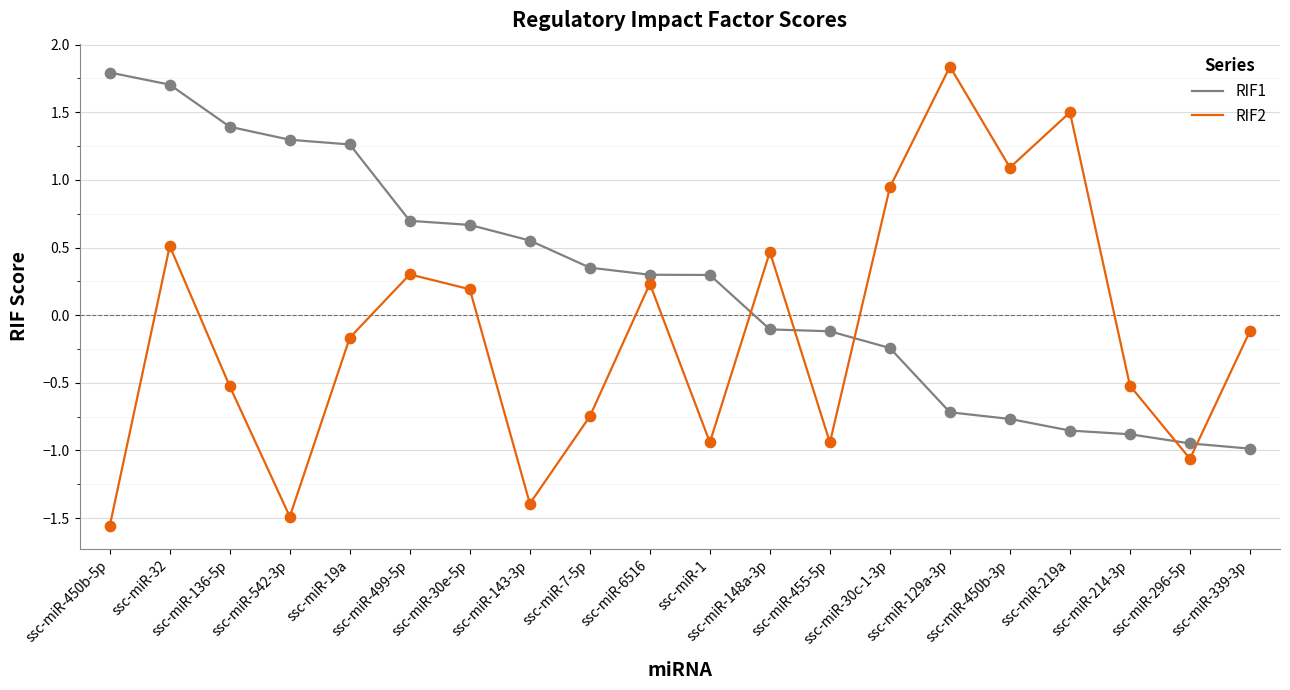

What is the total value across all series at ssc-miR-296-5p?

-2.0